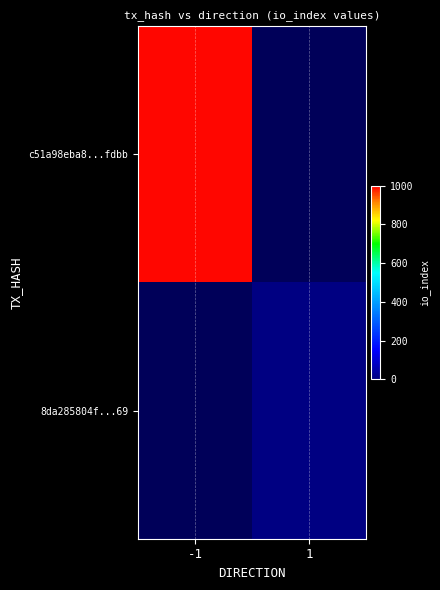

List the labels in order of 8da285804f...69 value, smallest first.

-1, 1